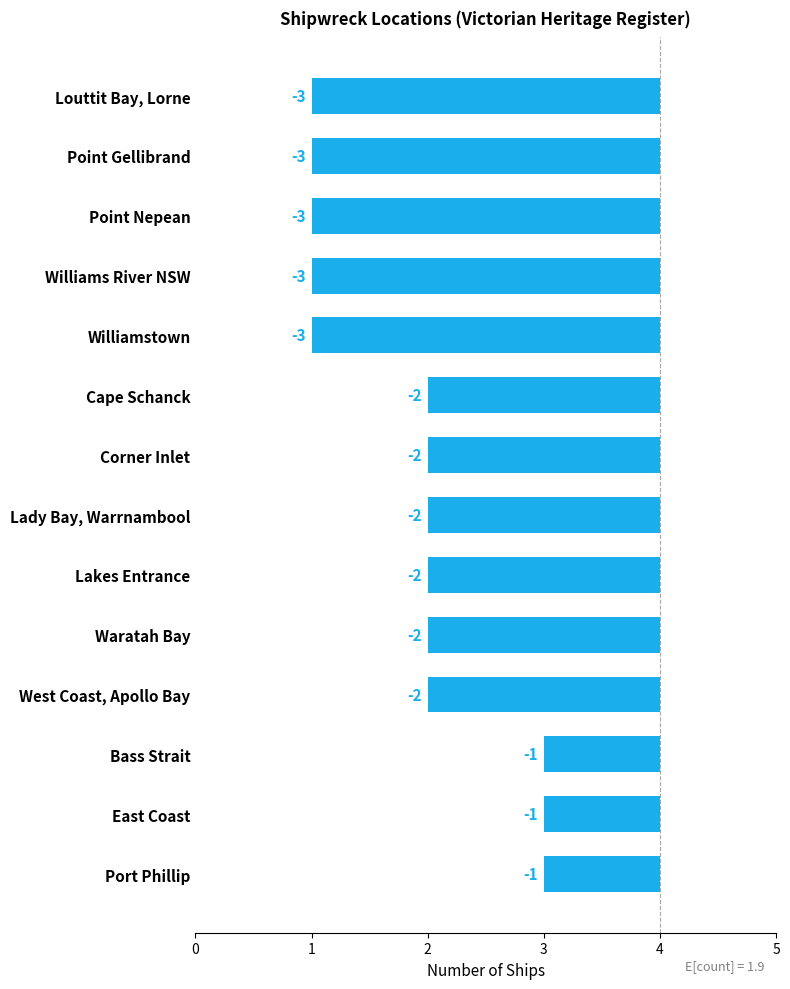

What is the minimum value shown in the chart?

-3